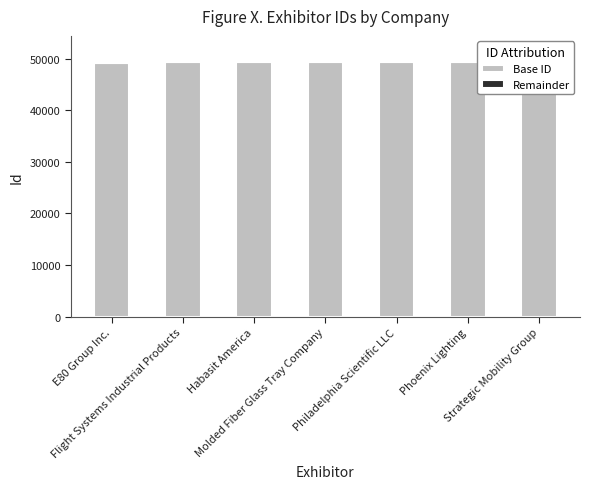

The Remainder series shows 96 at Habasit America. True or false?

True